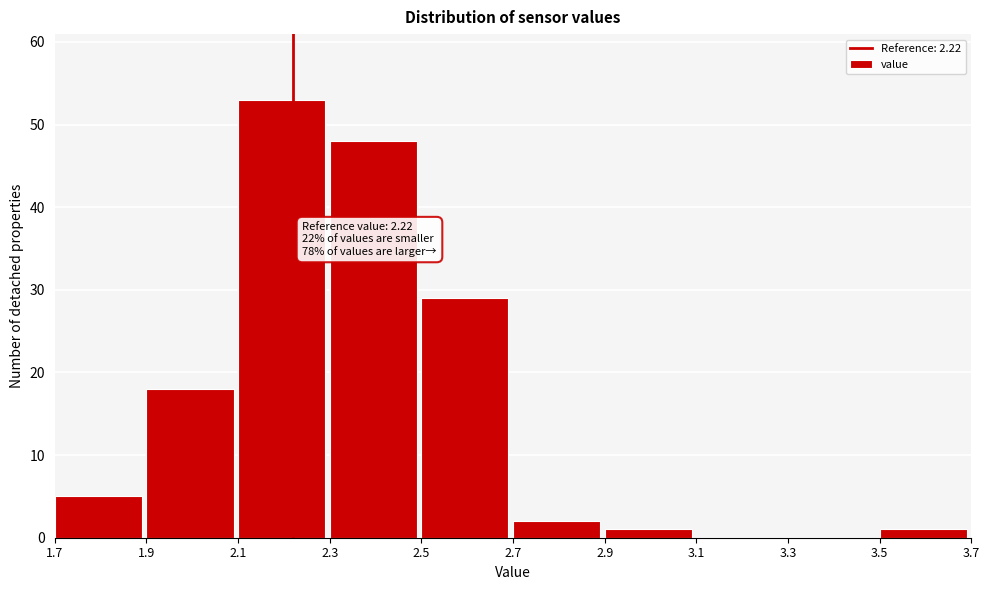

Which range on the x-axis has the tallest bar?

2.1 to 2.3